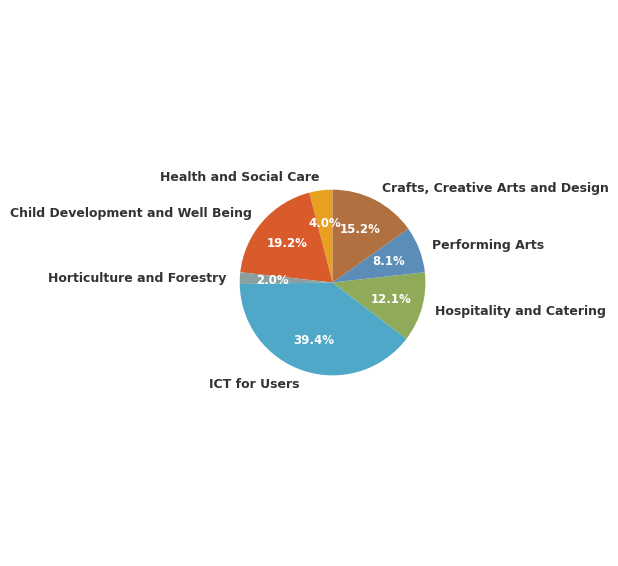

Between Crafts, Creative Arts and Design and Hospitality and Catering, which is larger?

Crafts, Creative Arts and Design